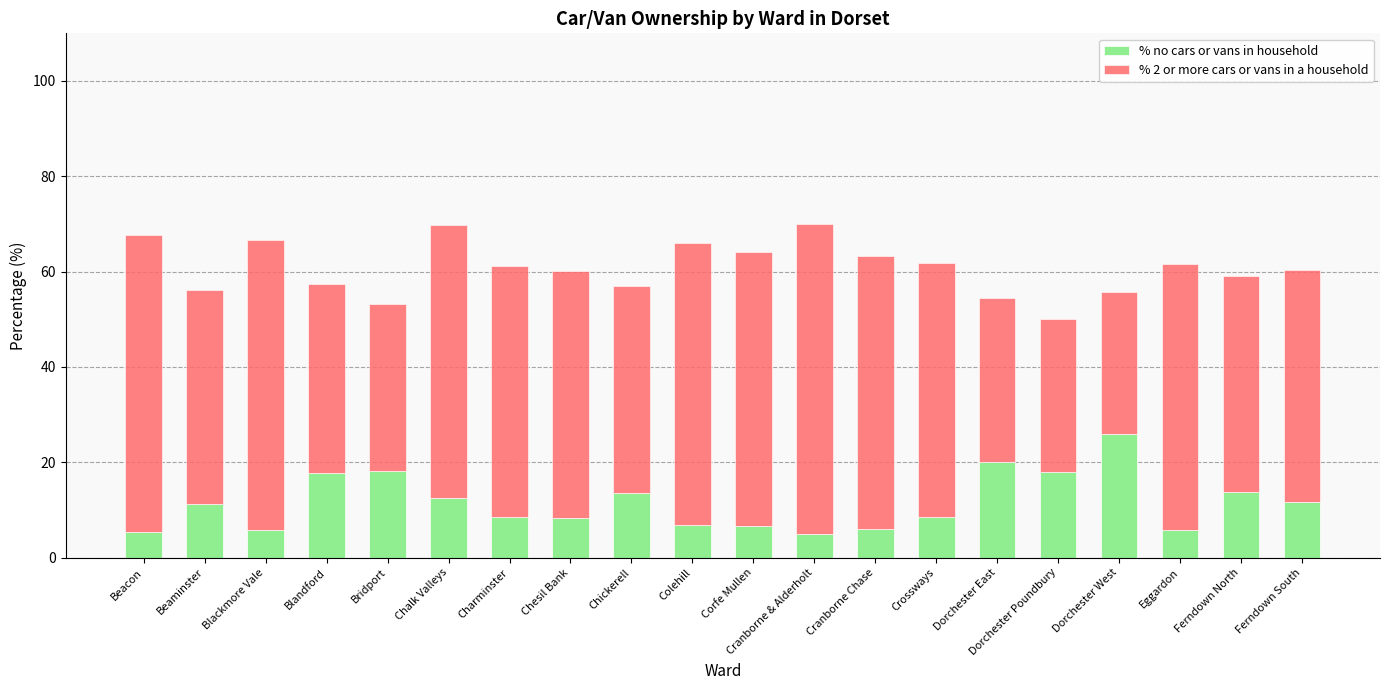

What is the minimum value for % no cars or vans in household?

4.9